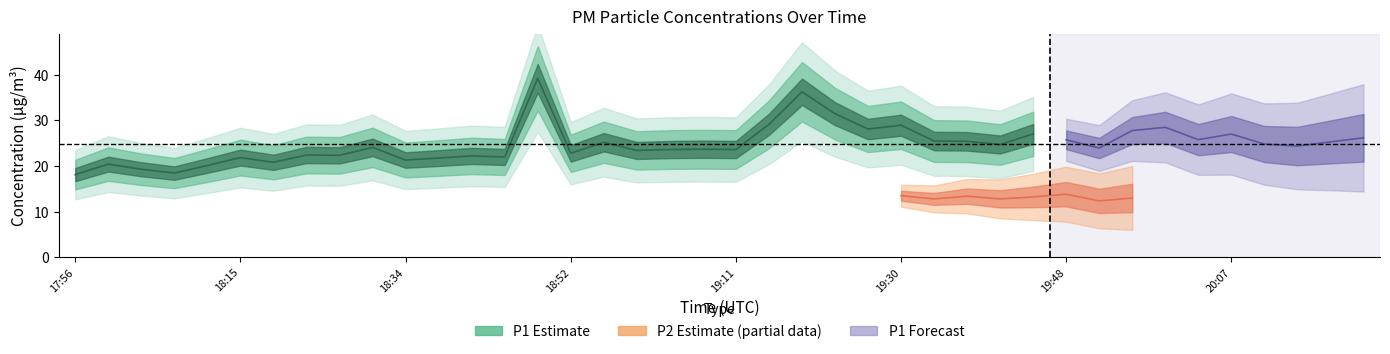

Which has a higher value, 18:45 or 20:07?

20:07